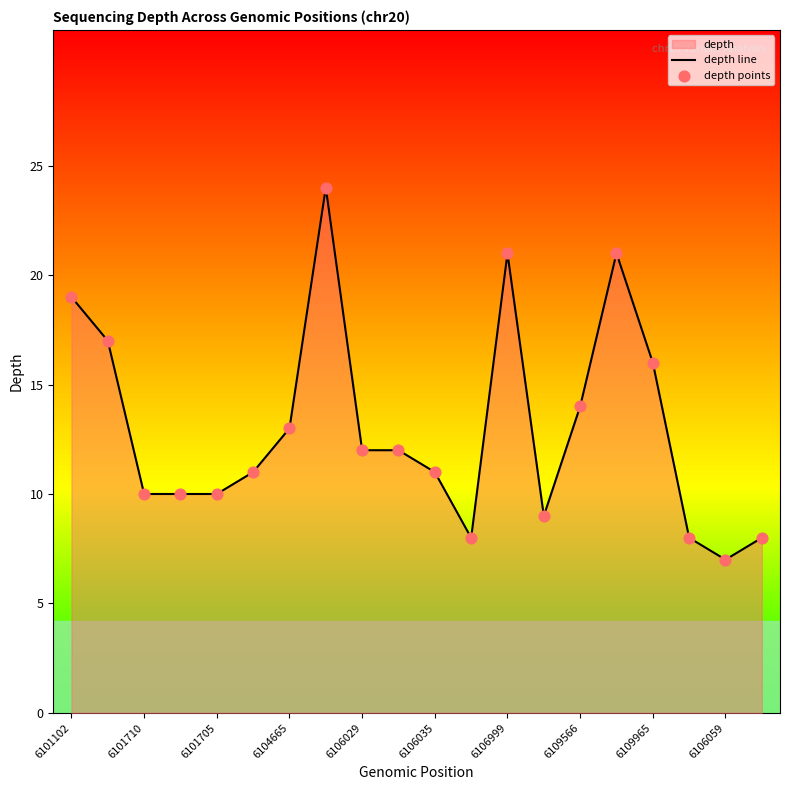

Which series reaches the minimum Y coordinate?

depth line